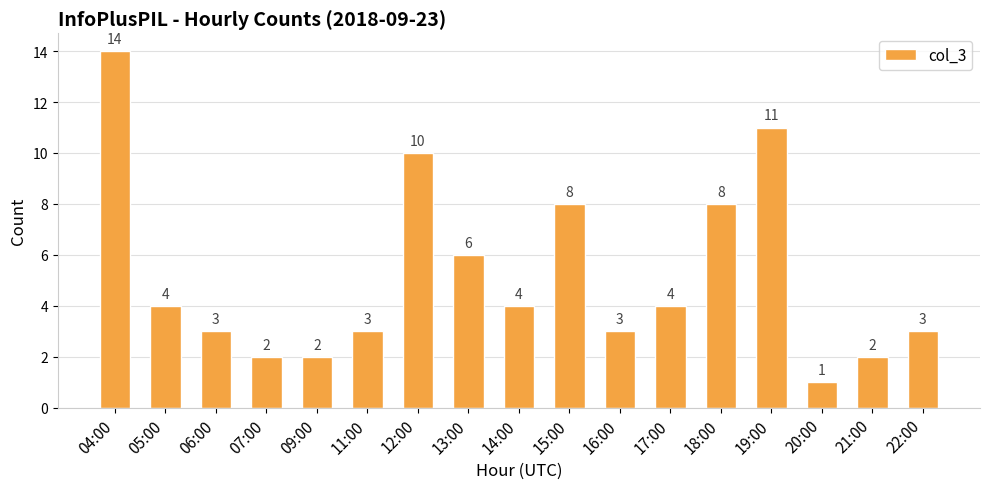

Is it true that the value at 21:00 is 2?

True